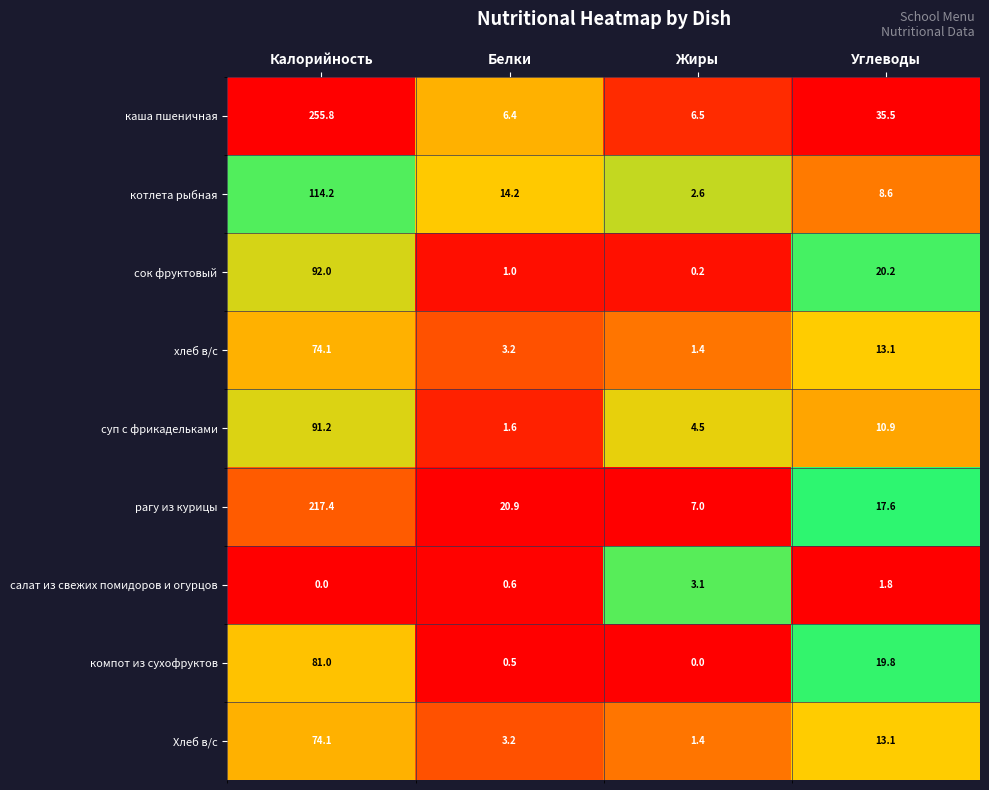

List the labels in order of хлеб в/с value, largest first.

Калорийность, Углеводы, Белки, Жиры